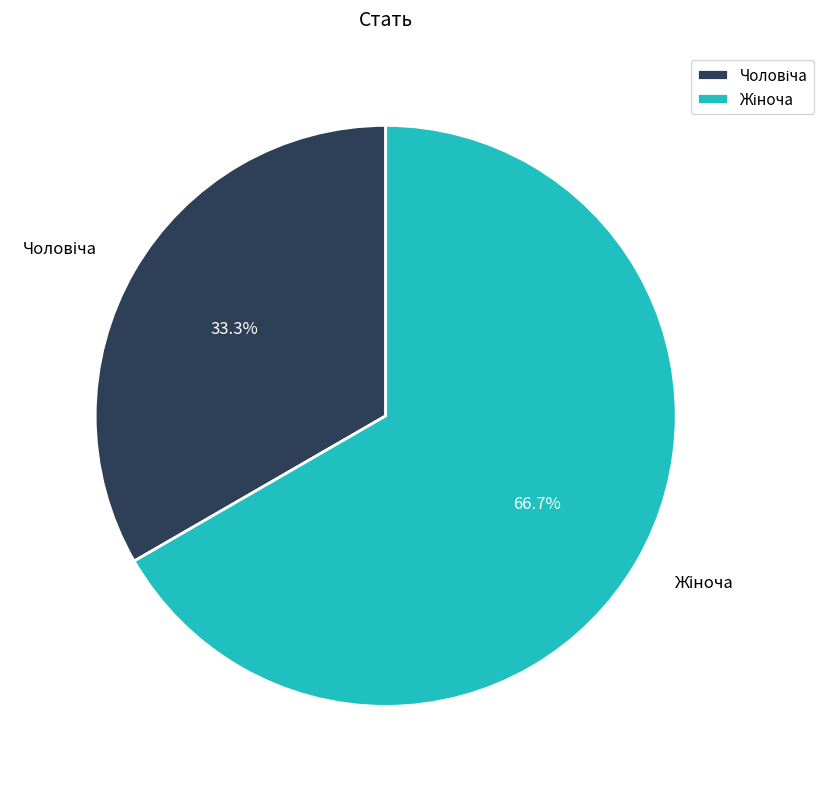

Is there any slice that represents more than half of the pie?

Yes